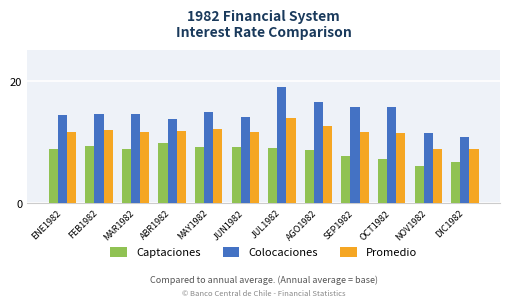

True or false: Colocaciones has a value of 16.6 at AGO1982.

True